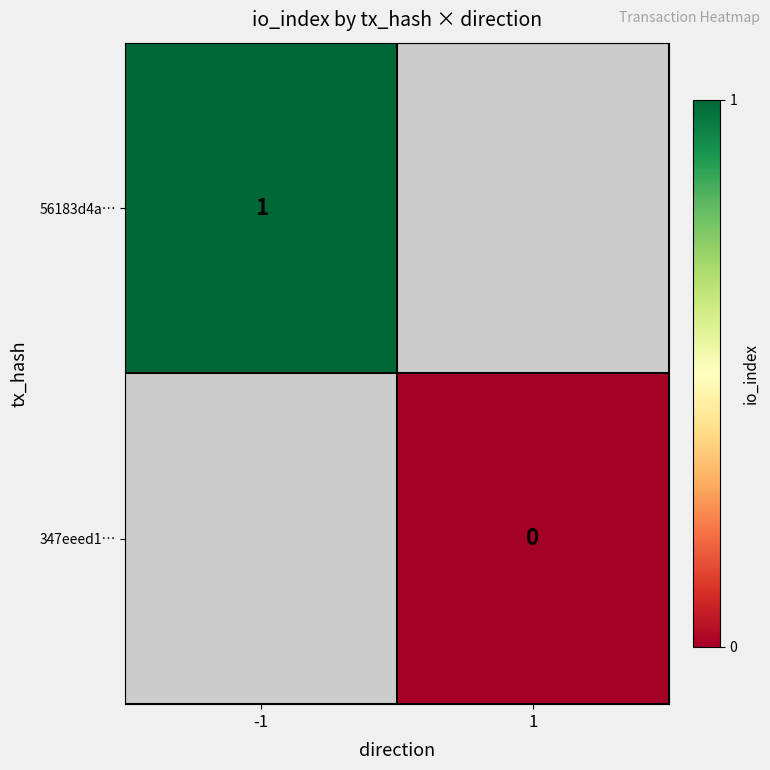

At which category does the chart reach its minimum across all series?

1